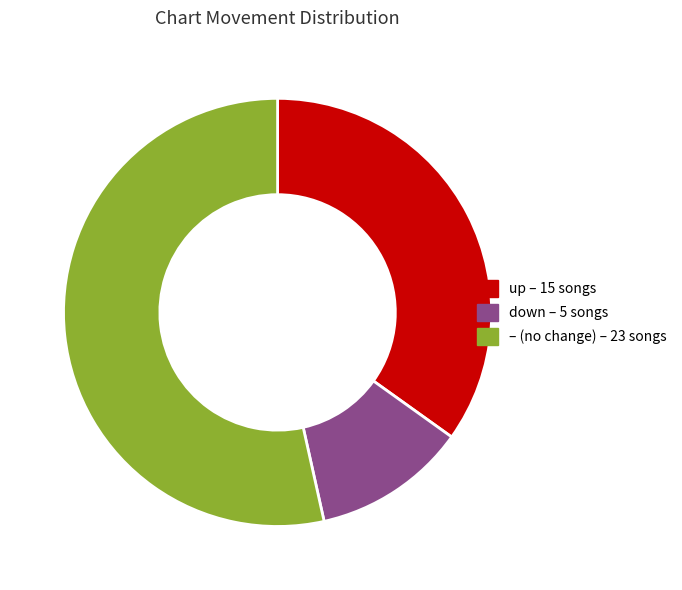

Is there any slice that represents more than half of the pie?

Yes